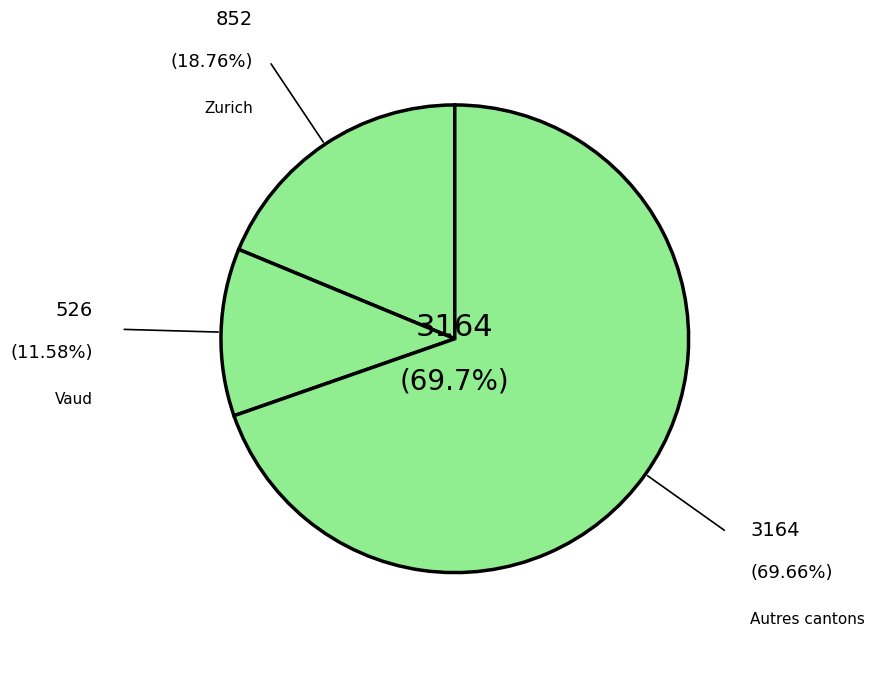

Which has a higher value, Vaud or Autres cantons?

Autres cantons